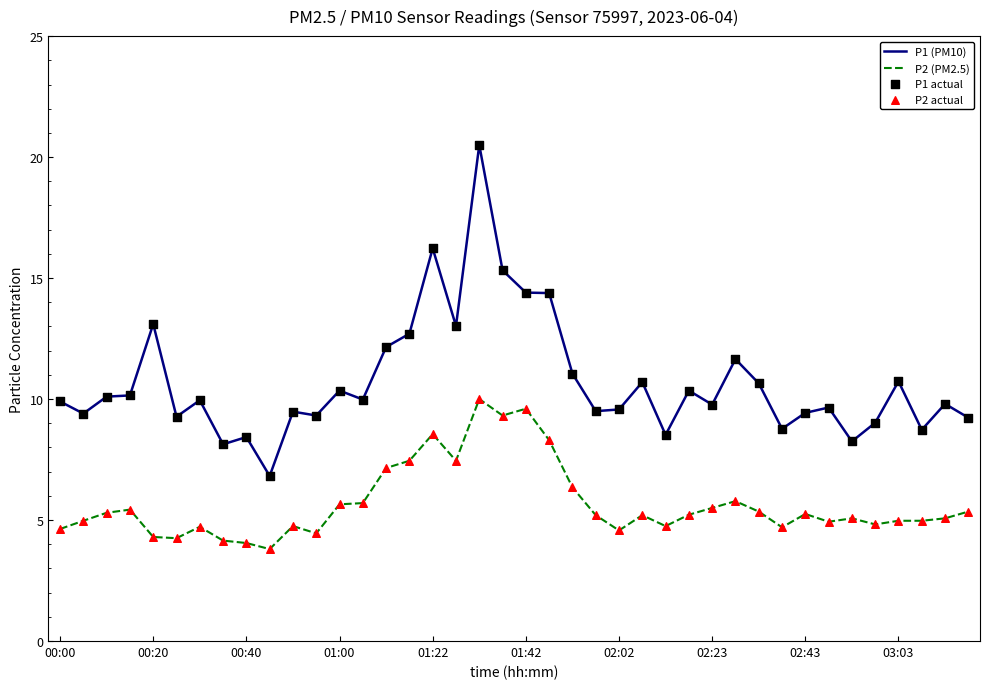

Which series has the largest range (max minus min)?

P1 (PM10)